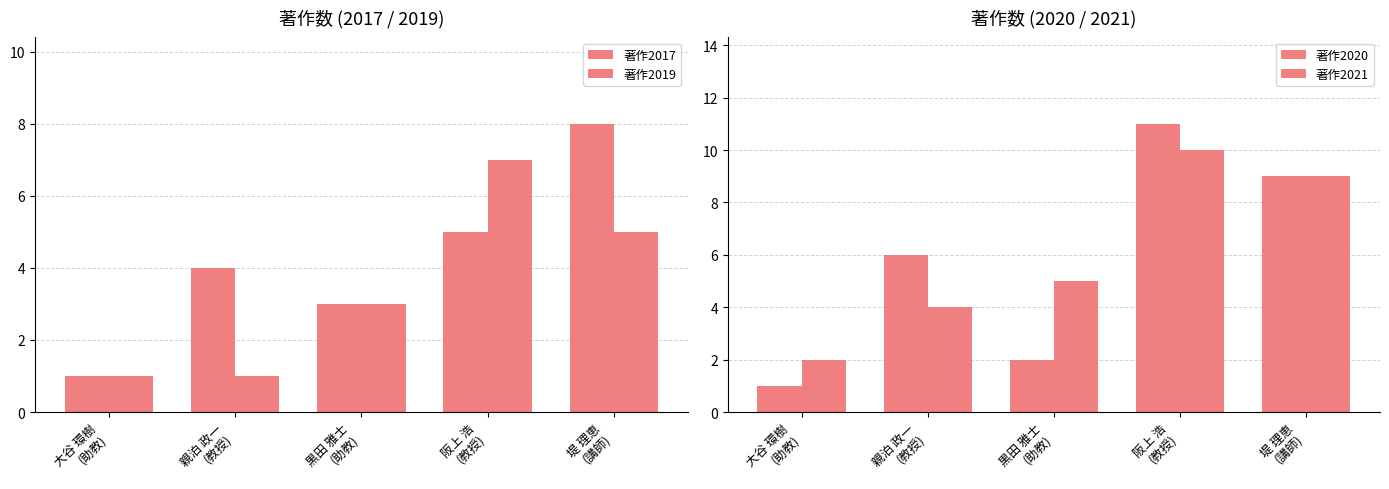

Reading left to right, extract all data points from this chart.

著作2017: 大谷 環樹
(助教)=1	親泊 政一
(教授)=4	黒田 雅士
(助教)=3	阪上 浩
(教授)=5	堤 理恵
(講師)=8
著作2019: 大谷 環樹
(助教)=1	親泊 政一
(教授)=1	黒田 雅士
(助教)=3	阪上 浩
(教授)=7	堤 理恵
(講師)=5
著作2020: 大谷 環樹
(助教)=1	親泊 政一
(教授)=6	黒田 雅士
(助教)=2	阪上 浩
(教授)=11	堤 理恵
(講師)=9
著作2021: 大谷 環樹
(助教)=2	親泊 政一
(教授)=4	黒田 雅士
(助教)=5	阪上 浩
(教授)=10	堤 理恵
(講師)=9